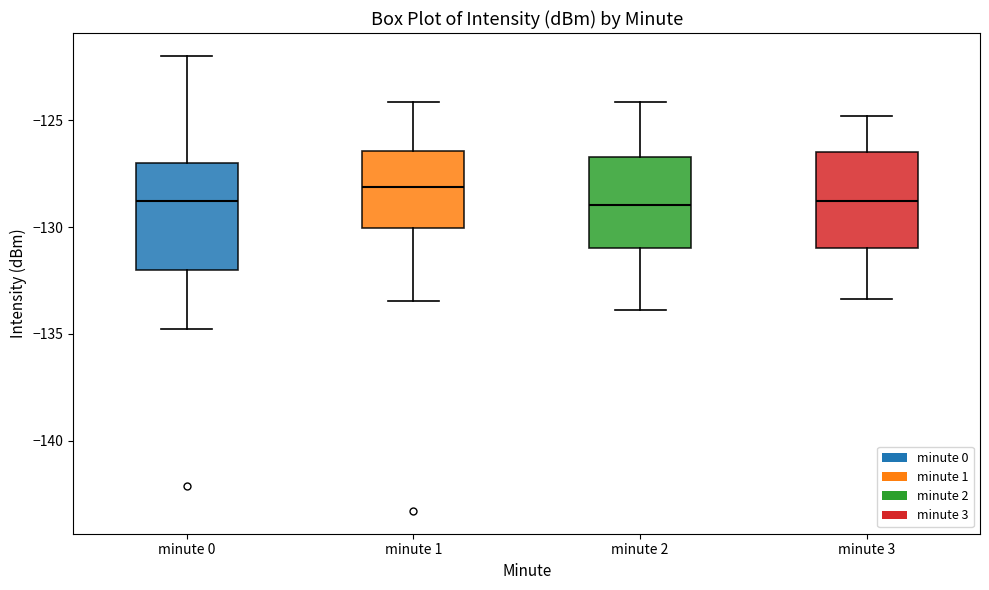

Reading left to right, transcribe this box plot: for each box, give where its median line is, the range the box spans, and where its two whiskers end, as read against the y-axis. The values are not printed on the chart, so give them approximately, as read against the axis.

minute 0: median -129.0, box -132.0 to -127.0, whiskers -135.0 to -122.0
minute 1: median -128.0, box -130.0 to -126.5, whiskers -133.5 to -124.0
minute 2: median -129.0, box -131.0 to -126.5, whiskers -134.0 to -124.0
minute 3: median -129.0, box -131.0 to -126.5, whiskers -133.5 to -125.0